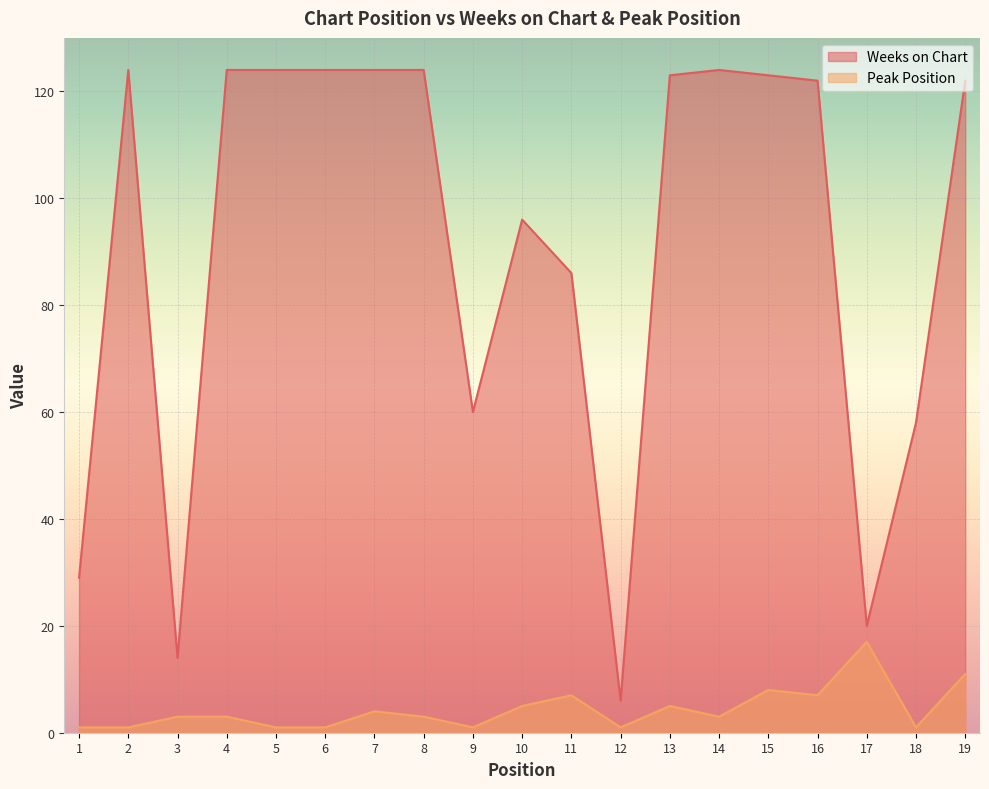

Which has a higher value, 8 or 12?

8